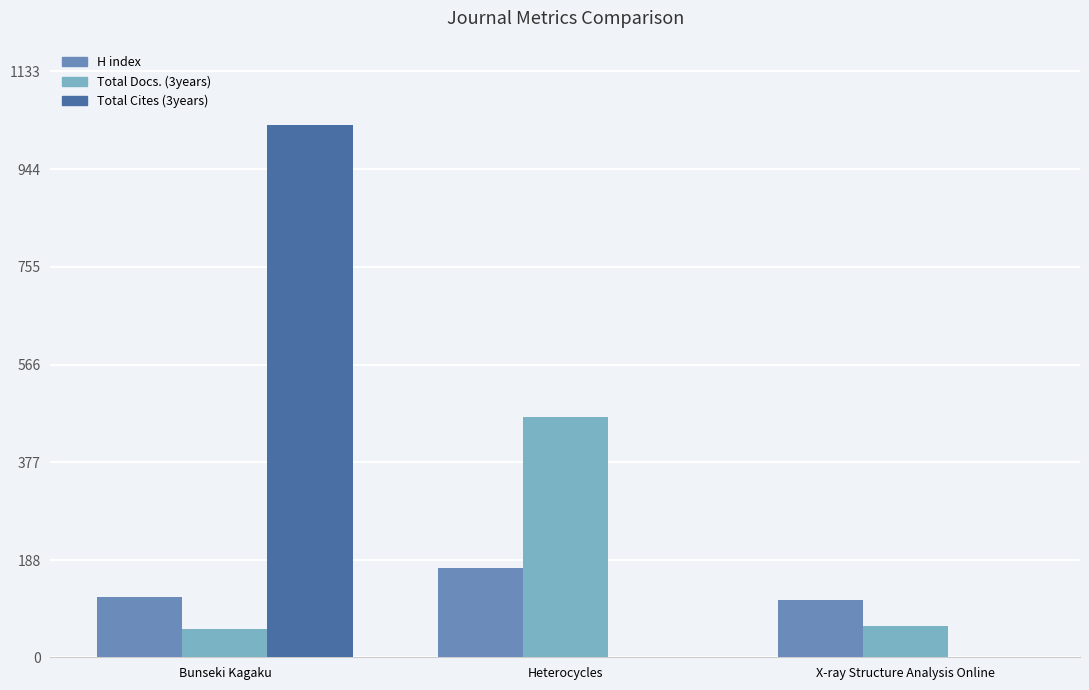

The value of Total Cites (3years) at Bunseki Kagaku is 377. True or false?

False